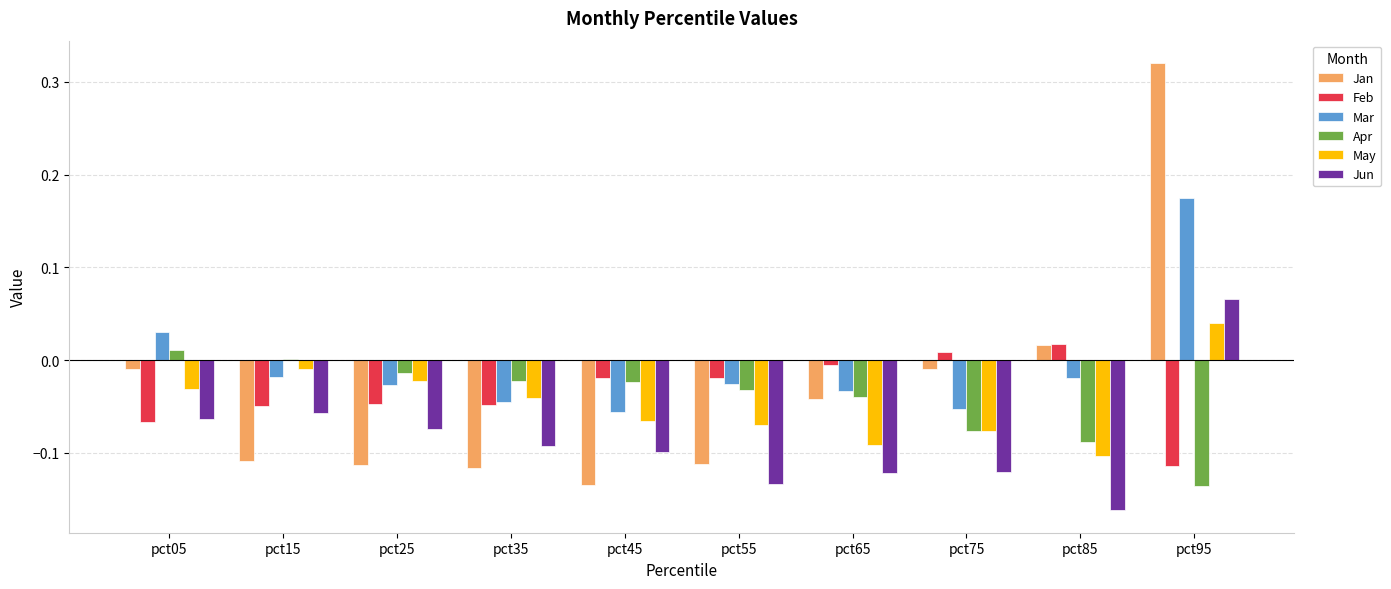

What is the total value across all series at pct35?

-0.4